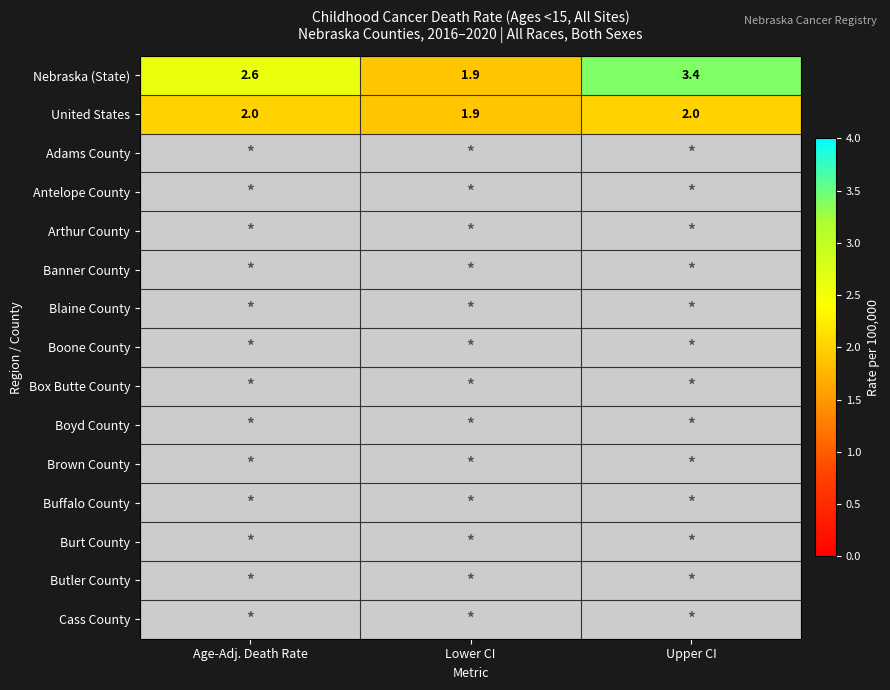

What is the sum of all Nebraska (State) values?

7.9